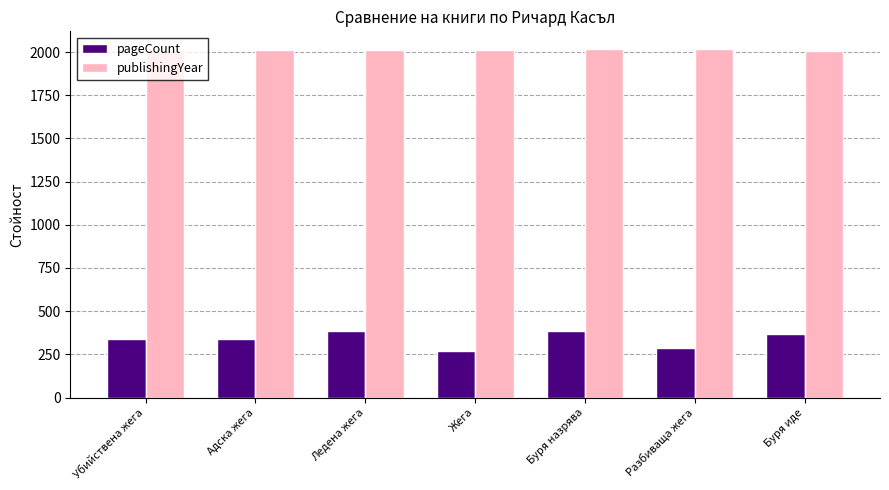

What is the approximate value of pageCount at Разбиваща жега, to the nearest 10?

290